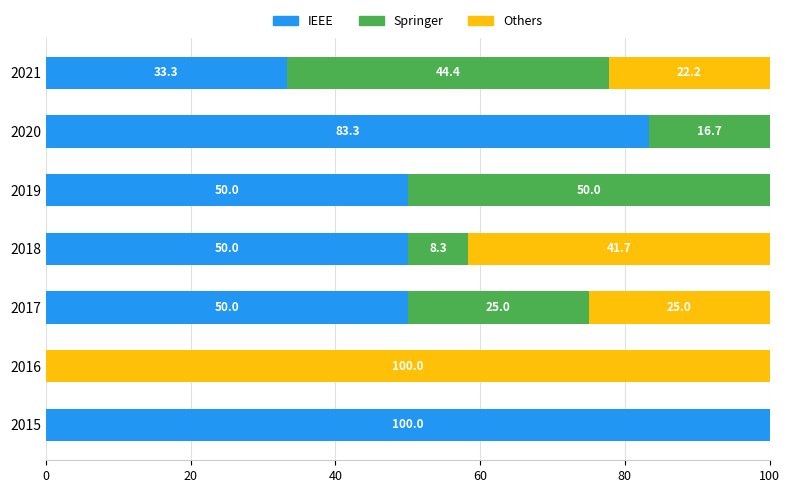

The IEEE series shows -53.1 at 2016. True or false?

False